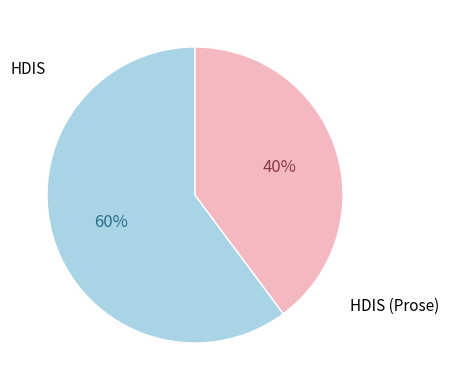

Count the number of slices in the pie.

2